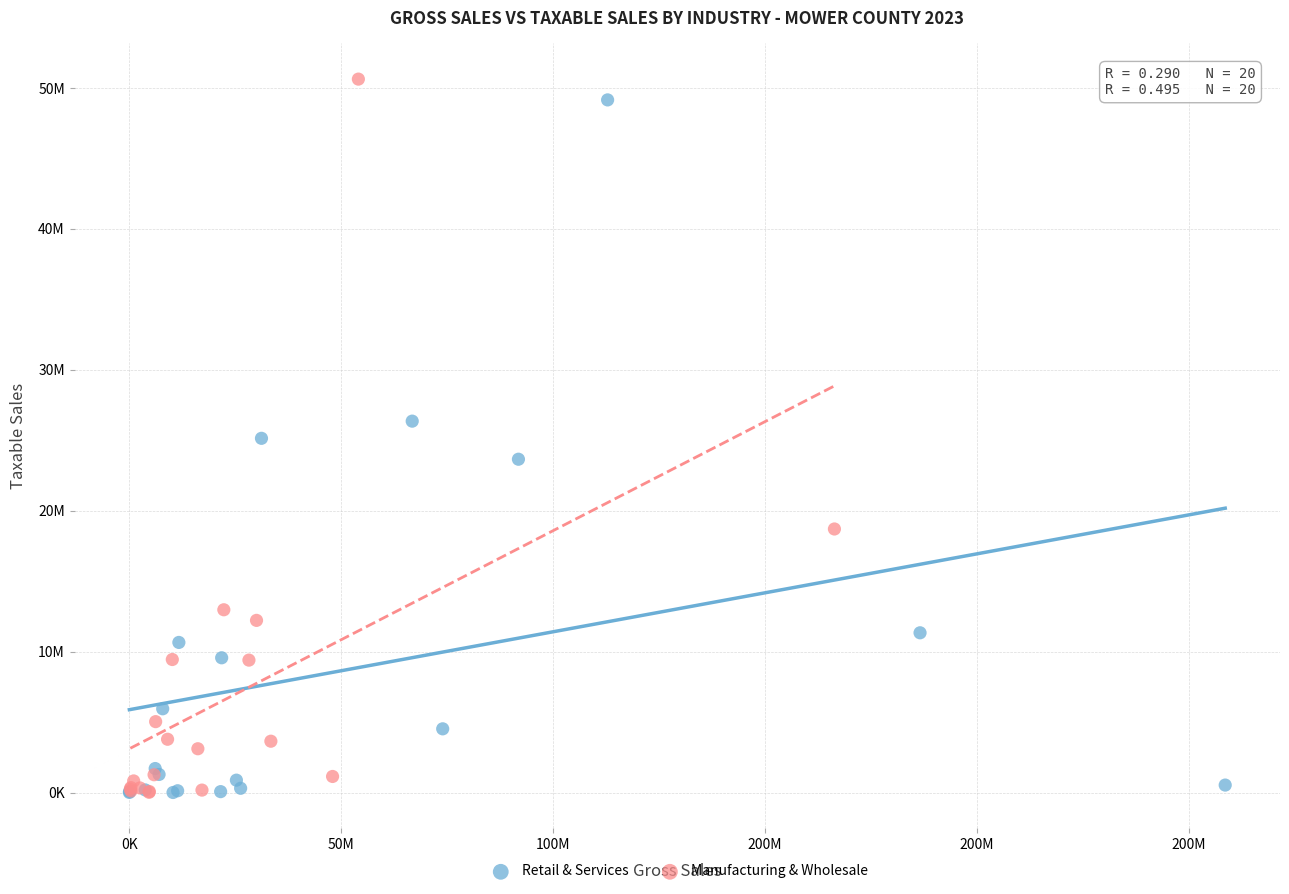

What are all the series names shown in the legend?

Retail & Services, Manufacturing & Wholesale